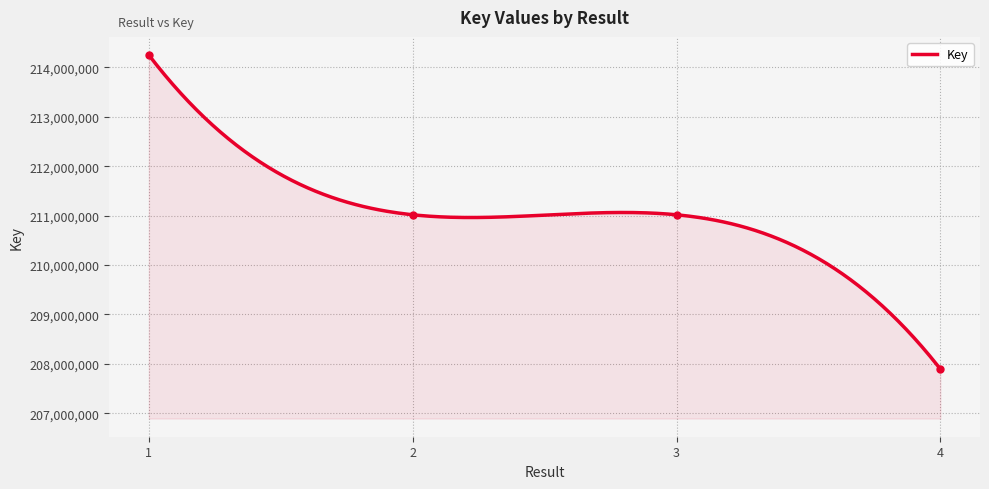

Rank the categories by value from lowest to highest.

4, 3, 2, 1